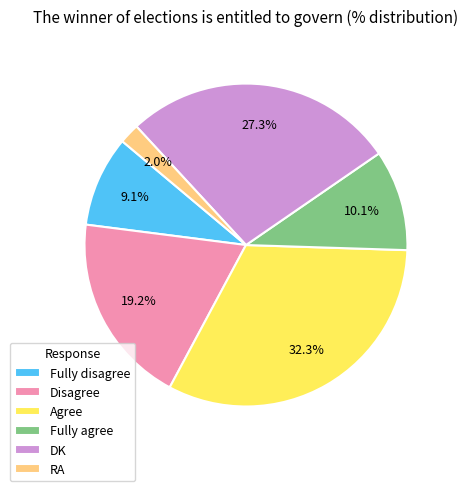

To the nearest percent, what percentage of the pie is Fully disagree?

9%